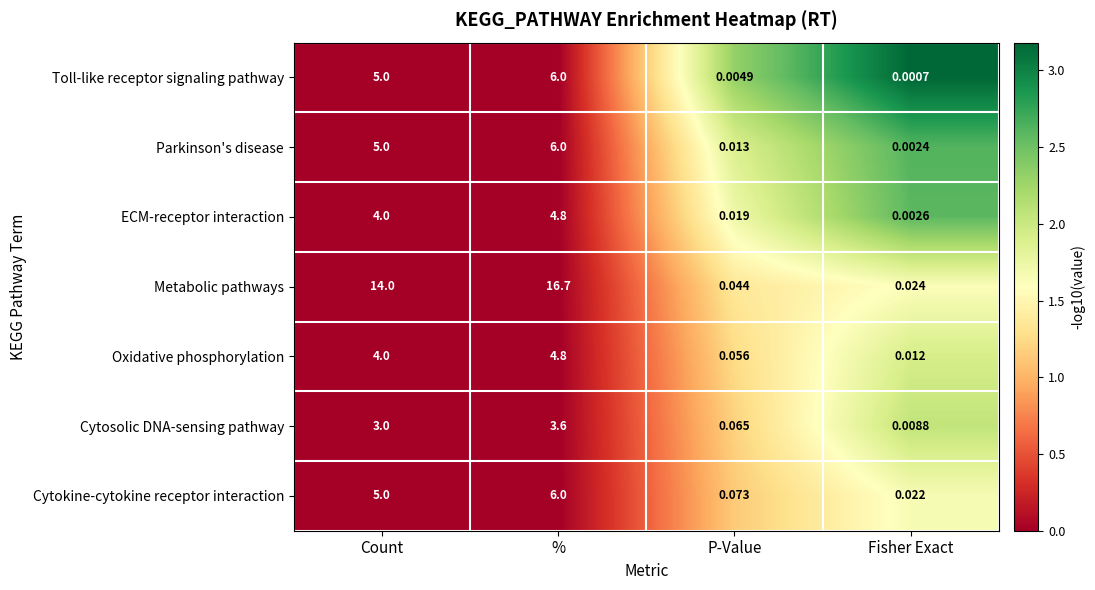

At which category does the chart reach its minimum across all series?

Fisher Exact